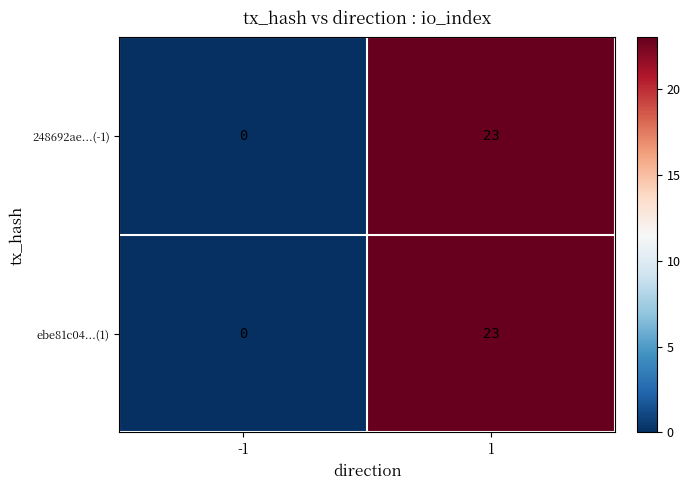

What is the maximum value shown in the chart?

23